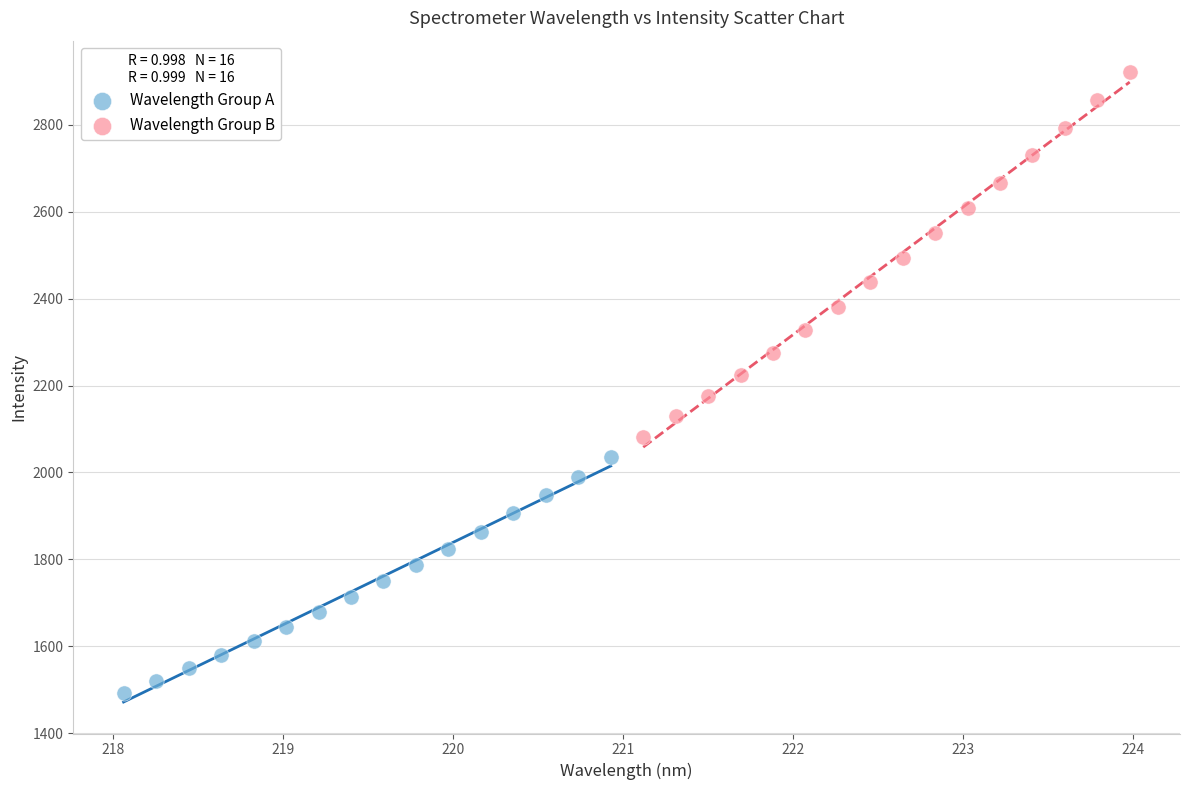

Which series has the widest spread of Y values?

Wavelength Group B